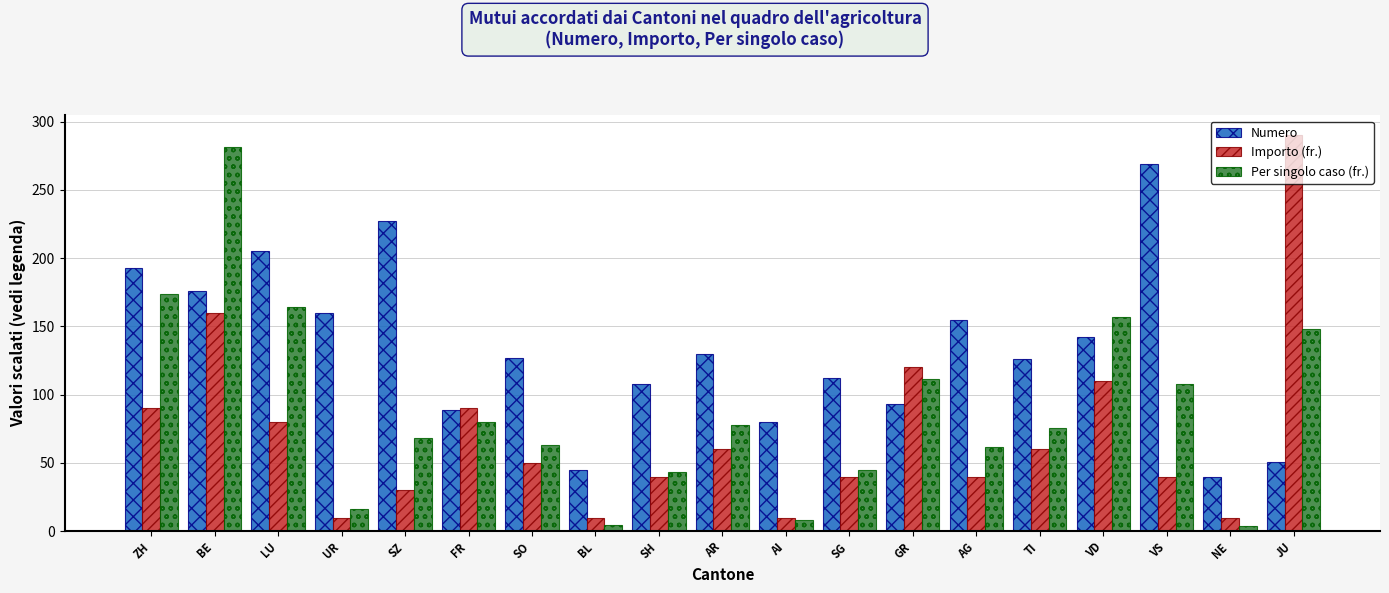

What are all the series names shown in the legend?

Numero, Importo (fr.), Per singolo caso (fr.)